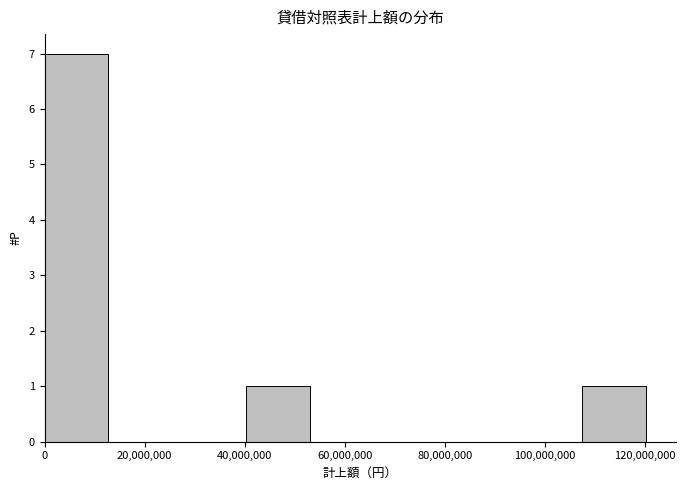

Reading left to right, list every bar in this chart as the range it spans on the x-axis followed by its height. Neither the bar edges nor the heights are printed on the chart, so give them approximately, as read against the axes.

0 to 14000000: 7
14000000 to 26000000: 0
26000000 to 40000000: 0
40000000 to 54000000: 1
54000000 to 68000000: 0
68000000 to 80000000: 0
80000000 to 94000000: 0
94000000 to 108000000: 0
108000000 to 120000000: 1